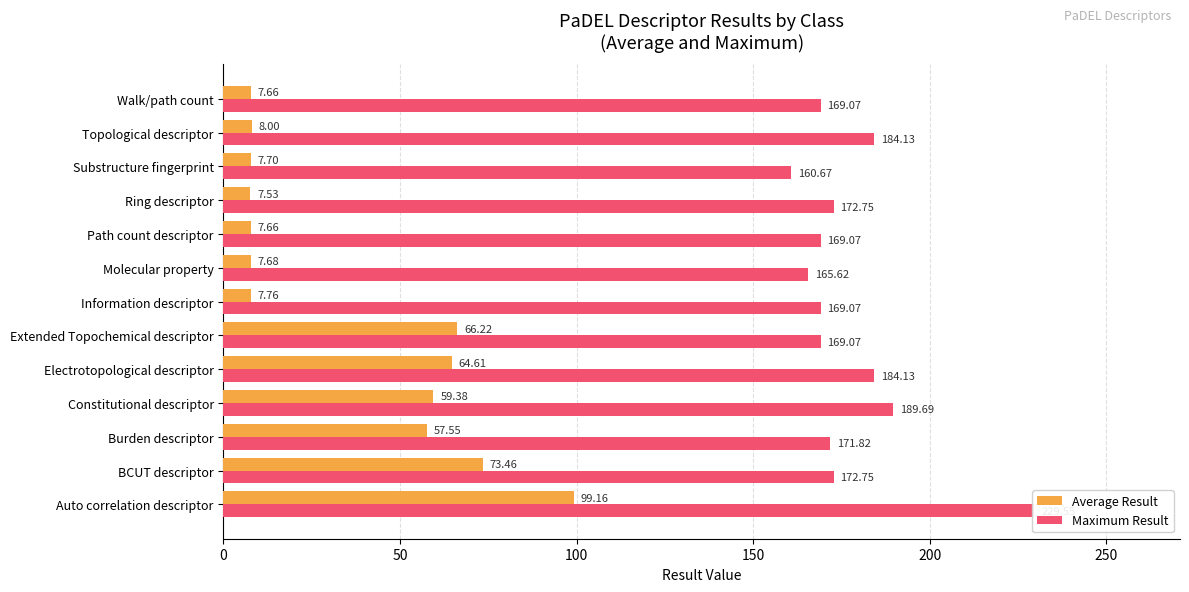

What position from the right is Burden descriptor?

11